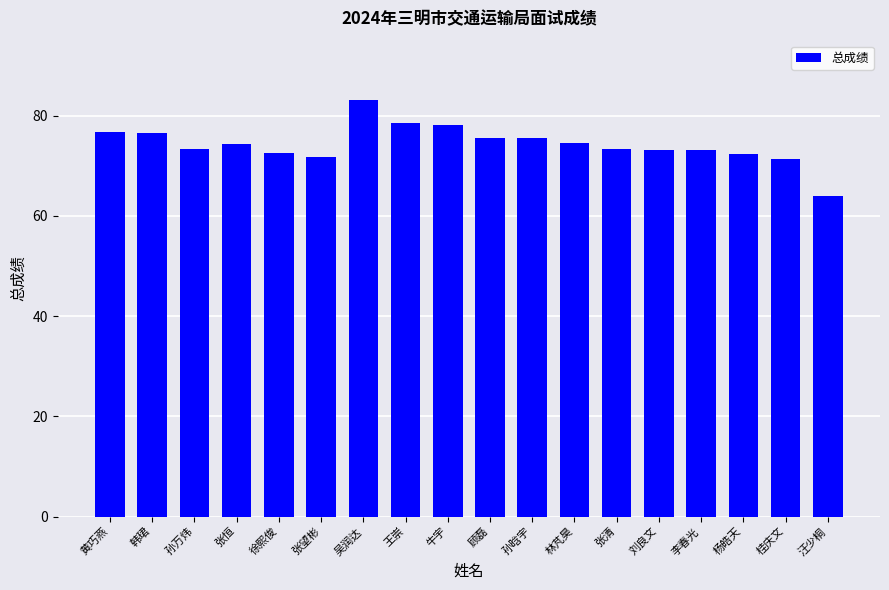

What is the difference between the maximum and minimum values?

19.3